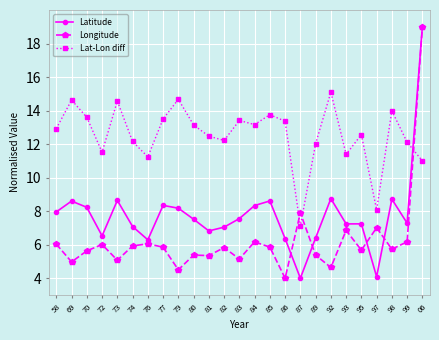

Which series changed the most between 85 and 93?

Lat-Lon diff